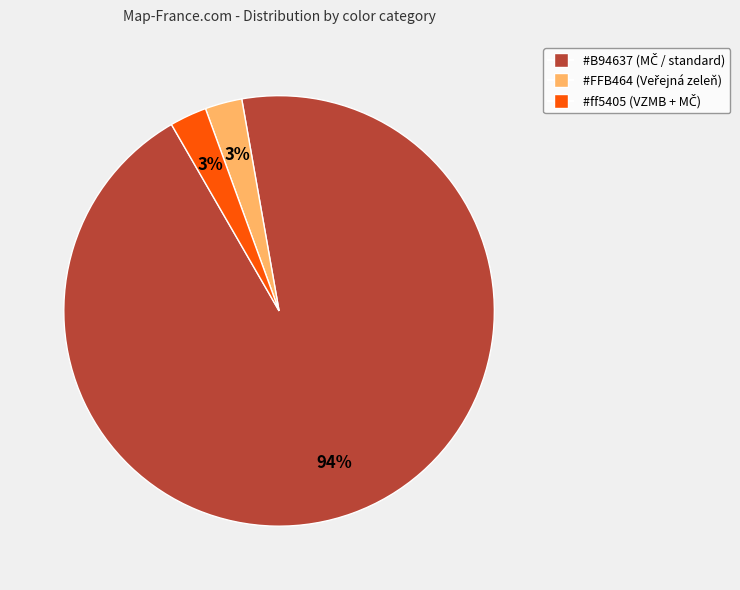

To the nearest percent, what is the average slice percentage?

33%